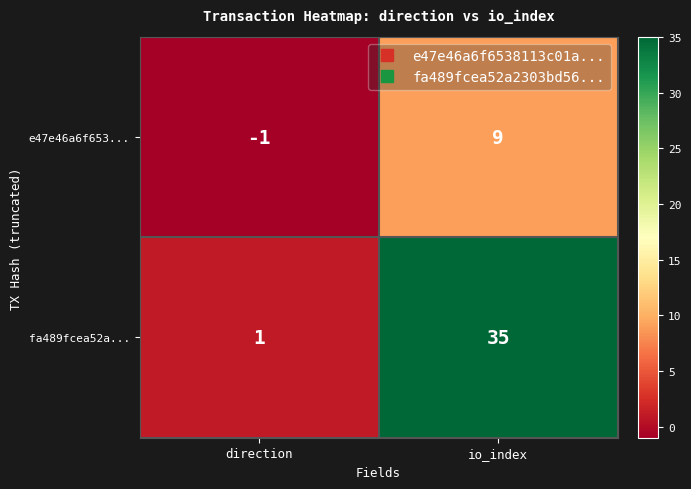

What is the greatest value displayed?

35